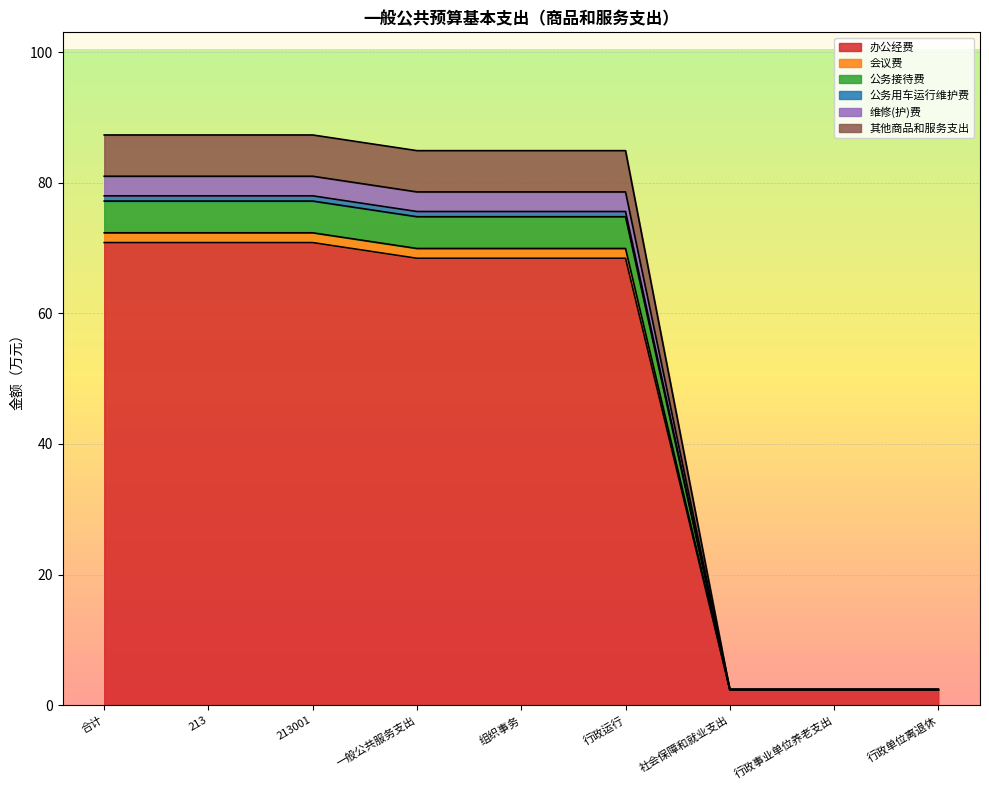

At which label does 会议费 reach its peak?

合计